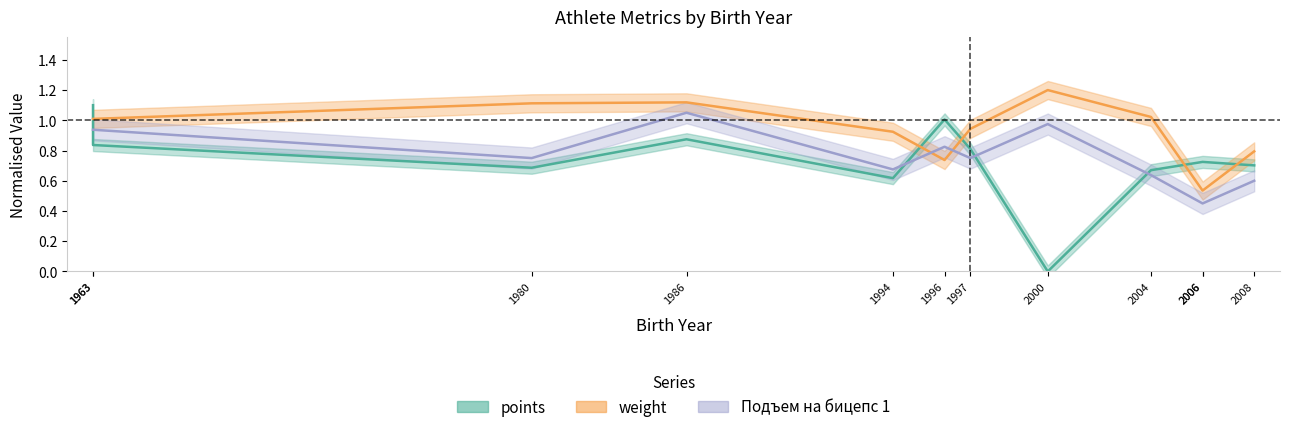

True or false: weight has a value of 0.2 at 2004.

False